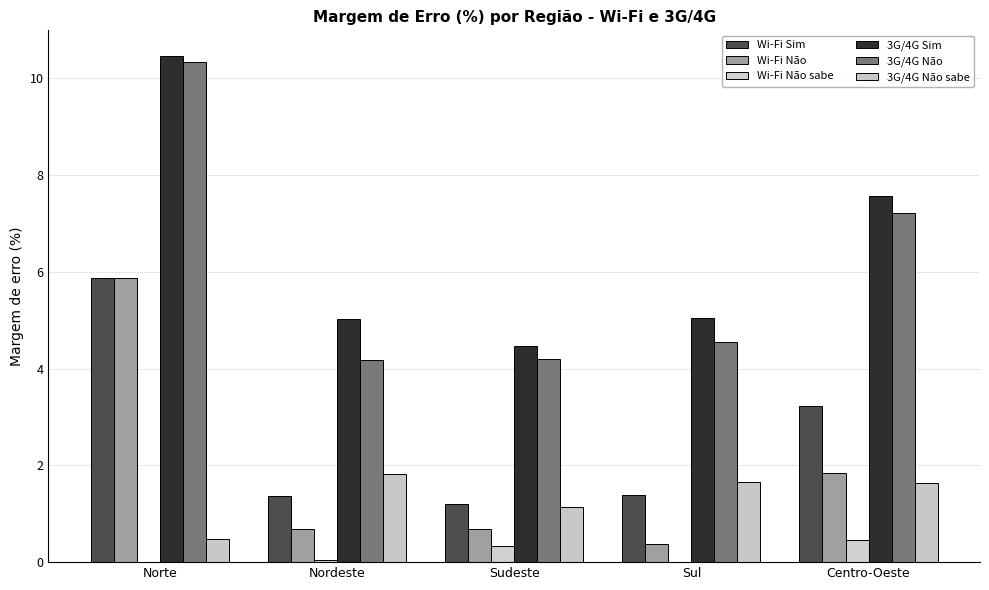

At which label does Wi-Fi Não reach its peak?

Norte